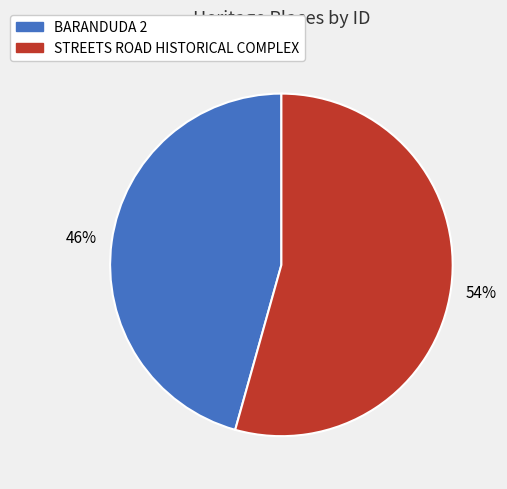

Do BARANDUDA 2 and STREETS ROAD HISTORICAL COMPLEX together represent more than half of the pie?

Yes